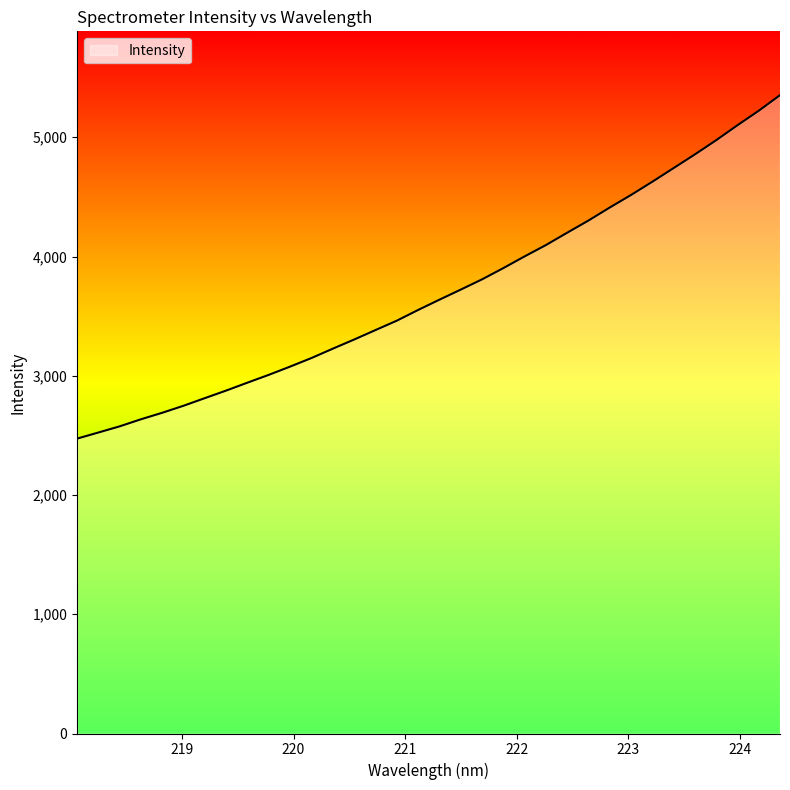

What is the smallest value displayed?

2473.0